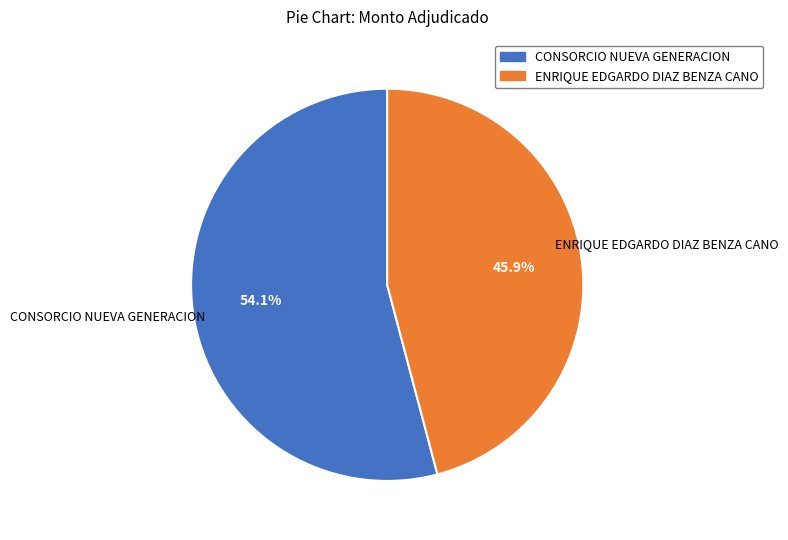

Combined, what portion of the pie is CONSORCIO NUEVA GENERACION and ENRIQUE EDGARDO DIAZ BENZA CANO?

100.0%